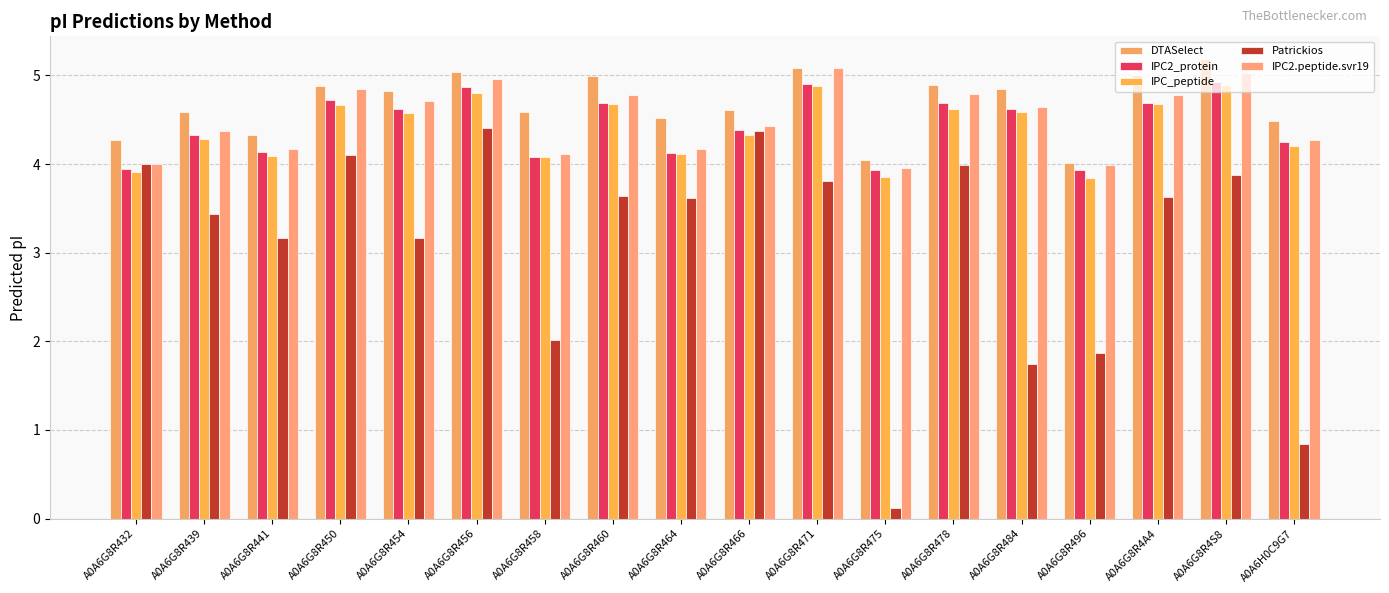

True or false: IPC_peptide has a value of 1.6 at A0A6G8R458.

False